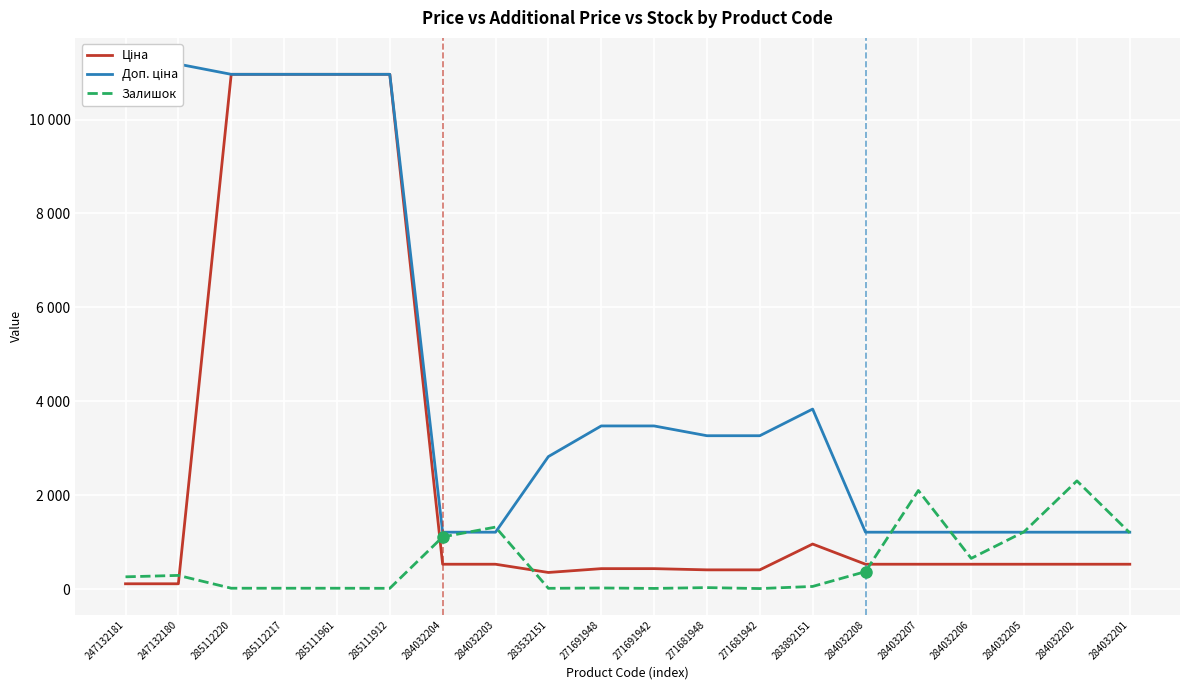

Rank the series at 283532151 from highest to lowest value.

Доп. ціна, Ціна, Залишок